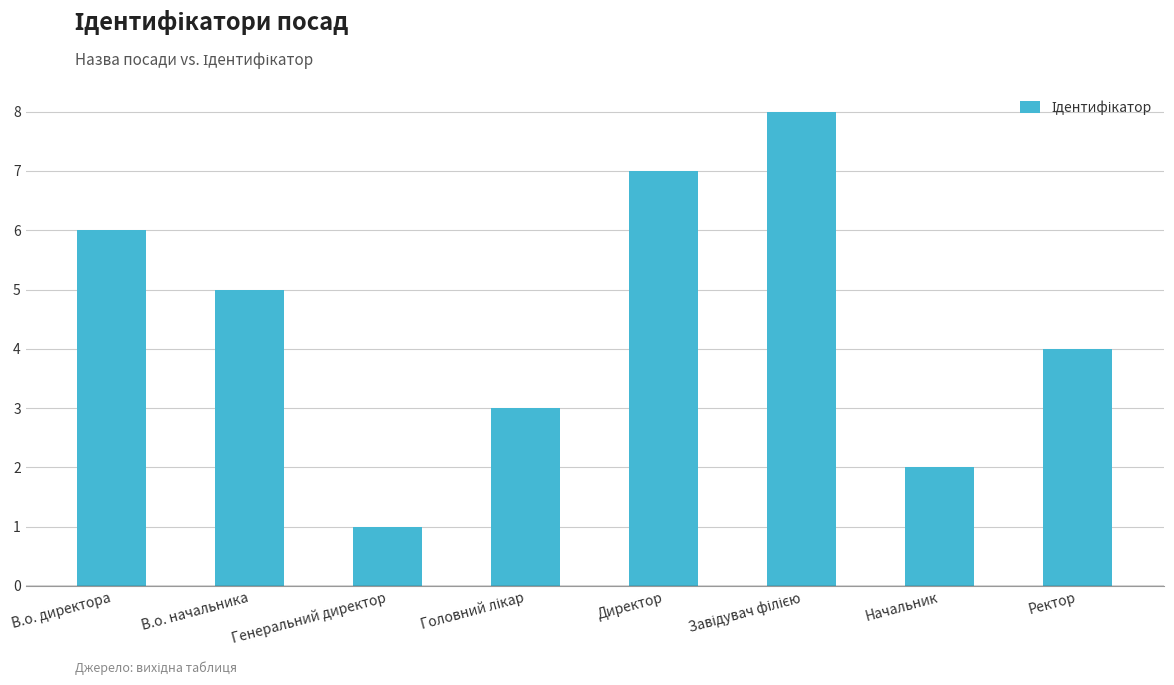

What is the label of the 8th bar from the right?

В.о. директора